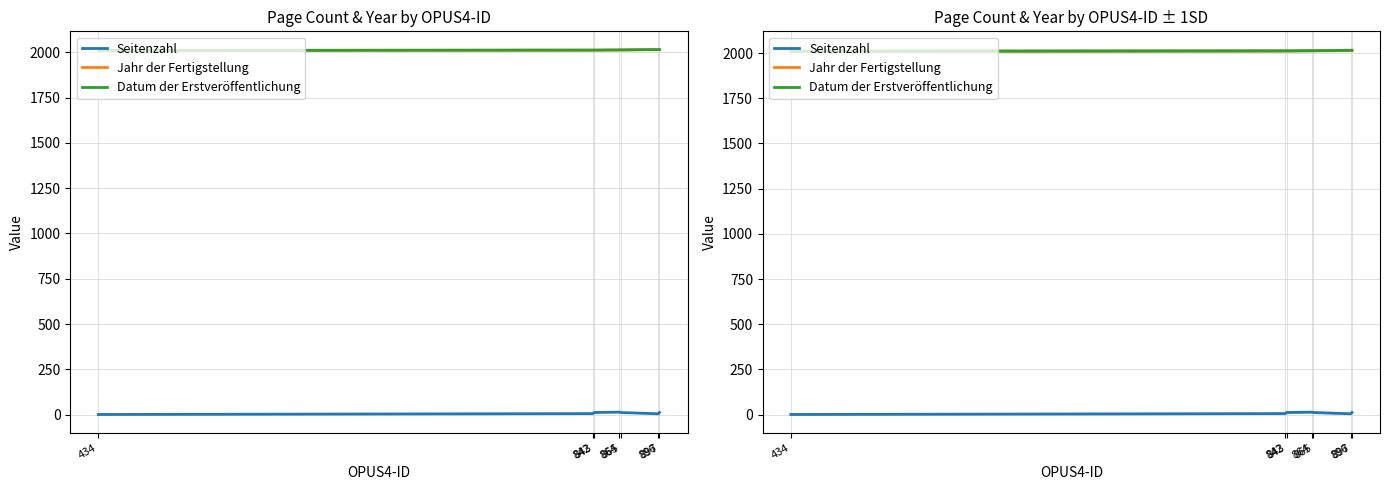

Which category has the highest value across all series?

896